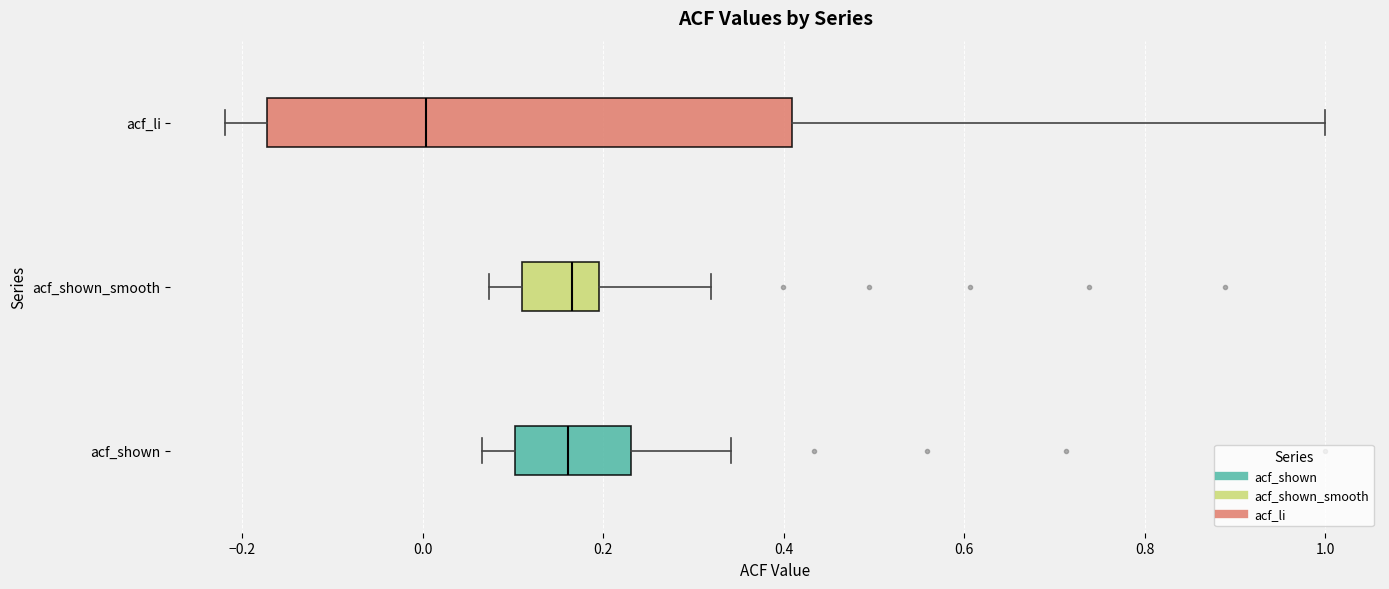

Where does the right whisker of the box for acf_shown_smooth end on the x-axis? The values are not printed on the chart, so give them approximately, as read against the axis.

0.32